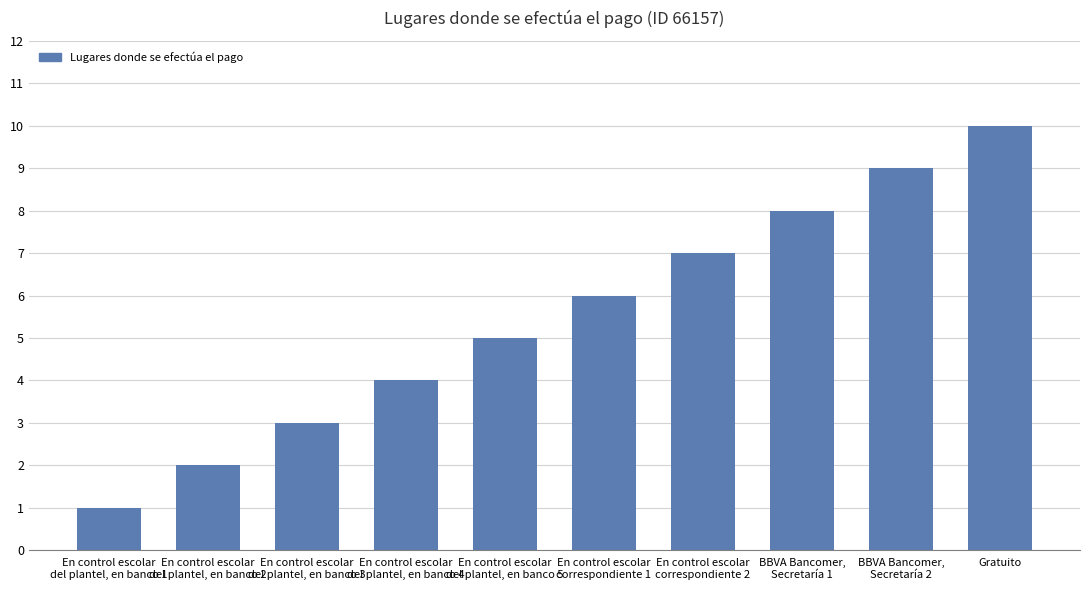

List the labels in order of value, largest first.

Gratuito, BBVA Bancomer,
Secretaría 2, BBVA Bancomer,
Secretaría 1, En control escolar
correspondiente 2, En control escolar
correspondiente 1, En control escolar
del plantel, en banco 5, En control escolar
del plantel, en banco 4, En control escolar
del plantel, en banco 3, En control escolar
del plantel, en banco 2, En control escolar
del plantel, en banco 1